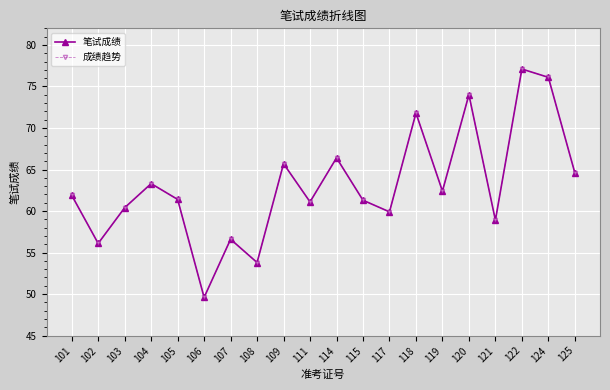

Which label corresponds to the smallest value in the chart?

106